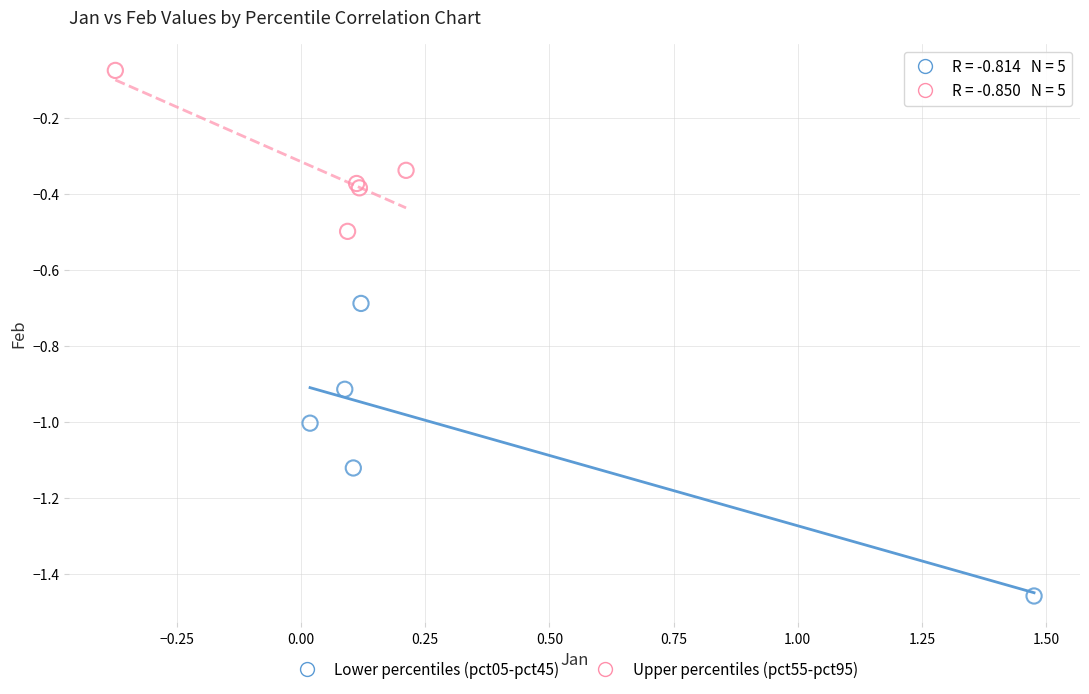

What are all the series names shown in the legend?

Lower percentiles (pct05-pct45), Upper percentiles (pct55-pct95)